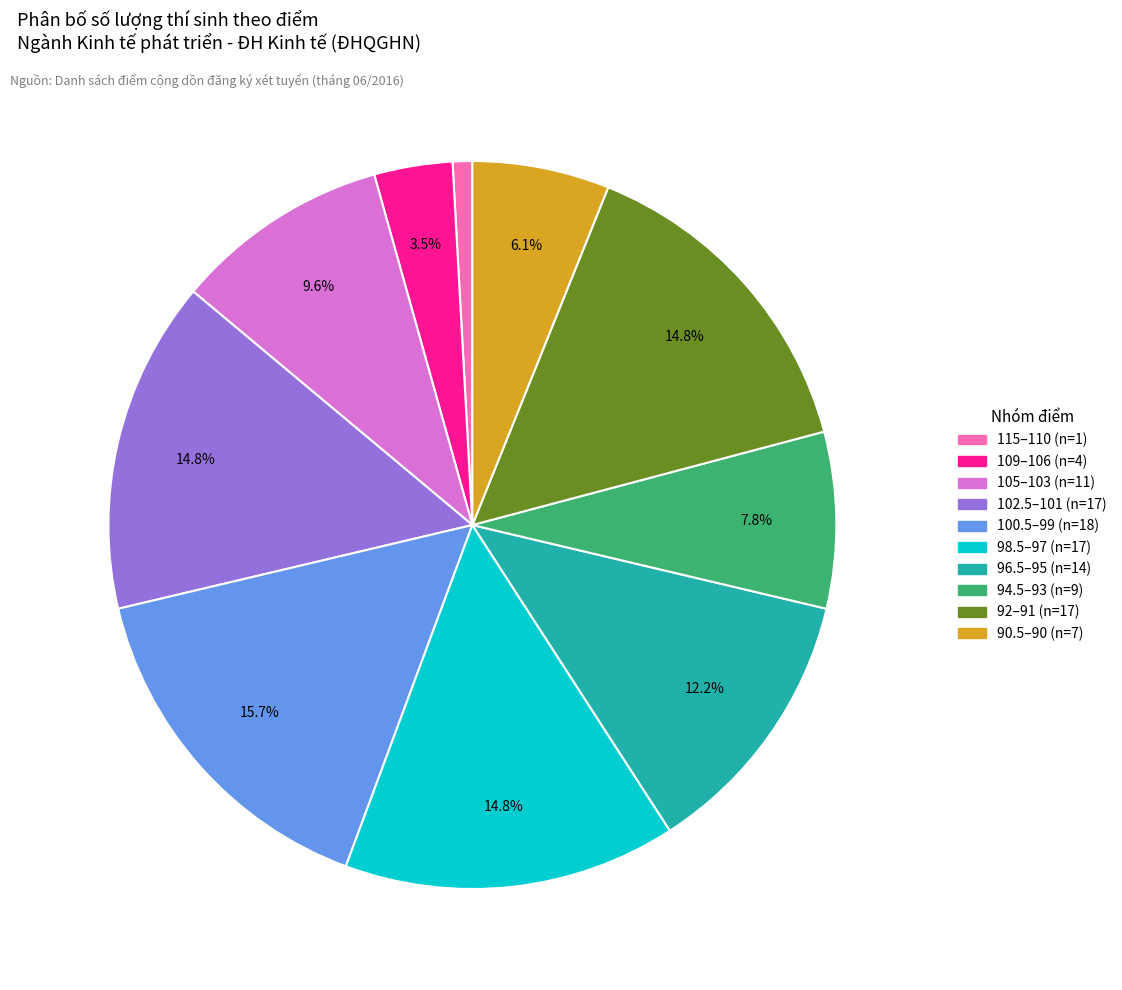

Is there any slice that represents more than half of the pie?

No